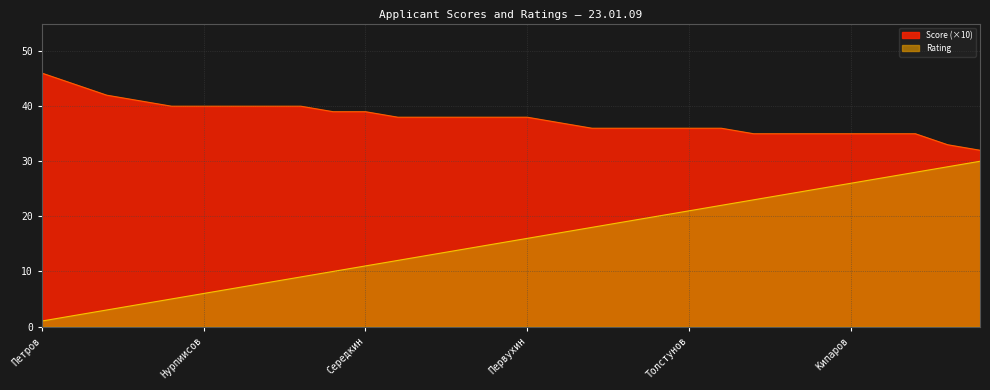

Rank the series by their average value, from lowest to highest.

Rating, Score (×10)